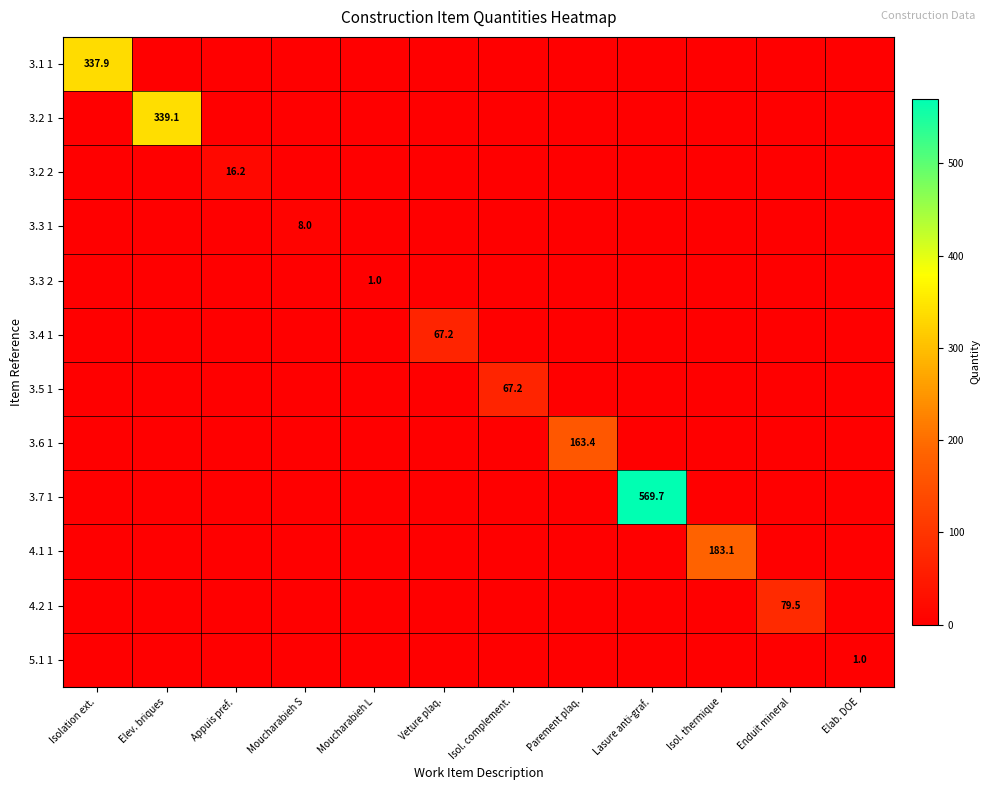

Is it true that 3.4 1 equals 106.6 at Veture plaq.?

False